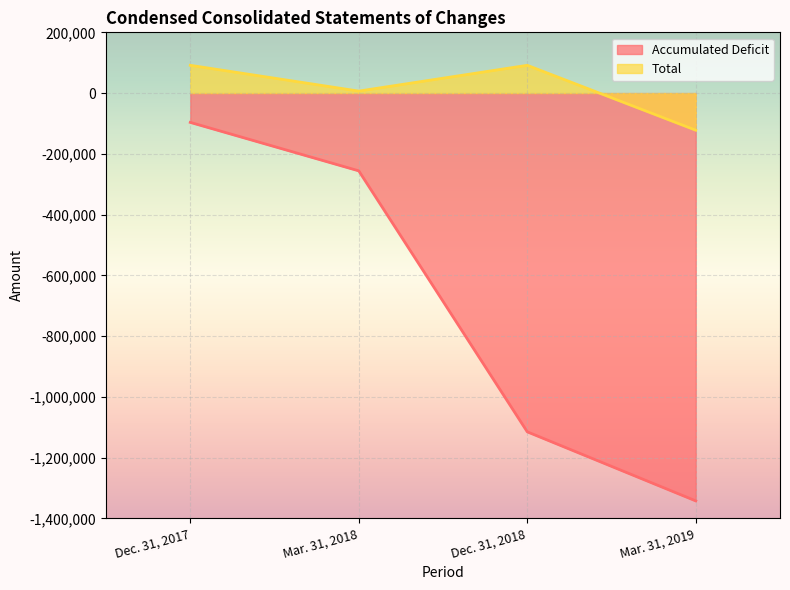

How many values in Total are above zero?

3